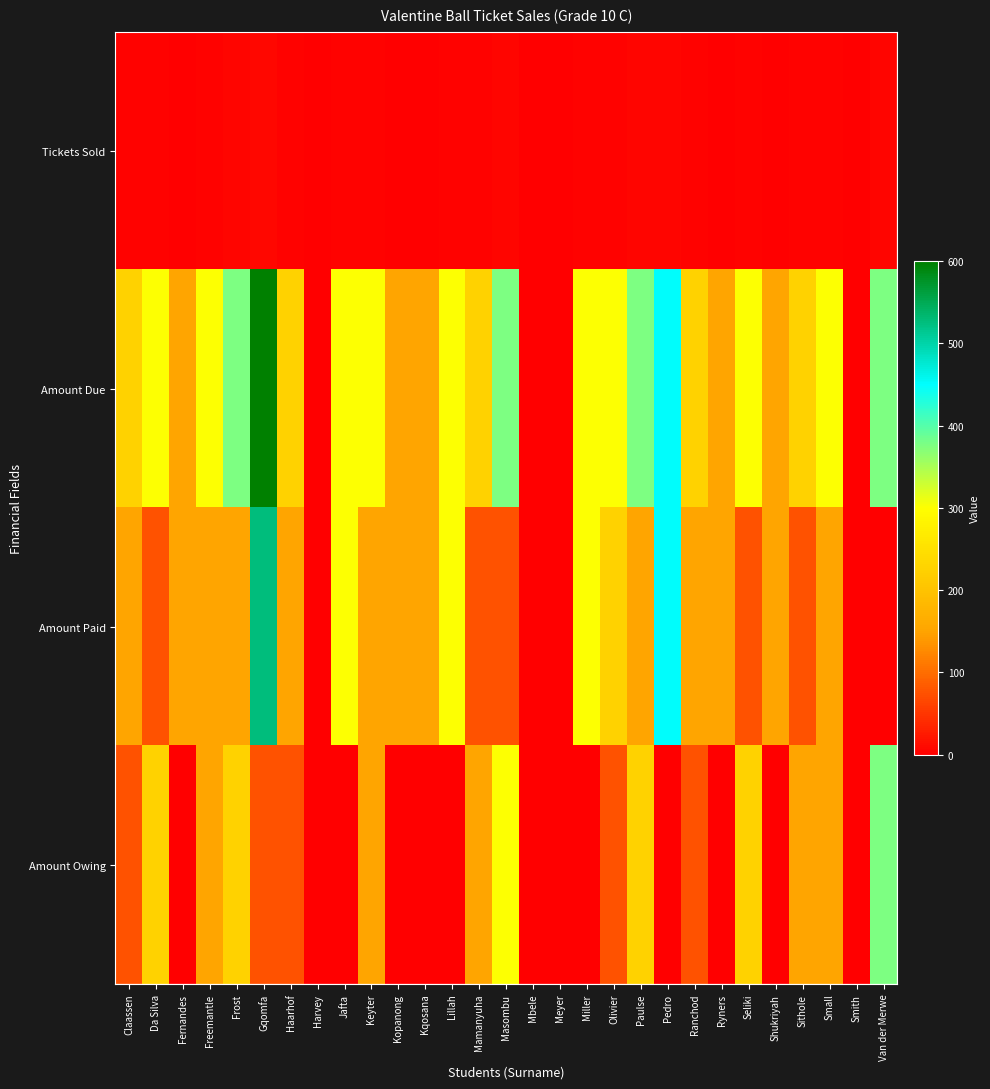

Which series changed the most between Gqomfa and Ryners?

Amount Due